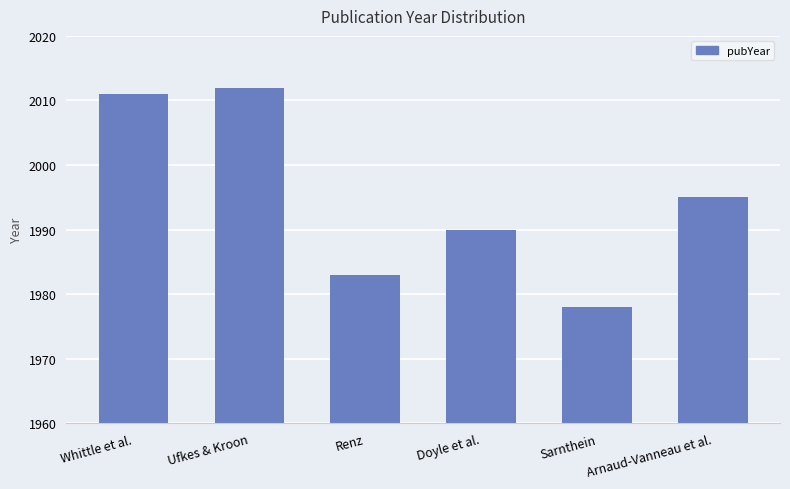

True or false: the data shows 1163 at Arnaud-Vanneau et al..

False